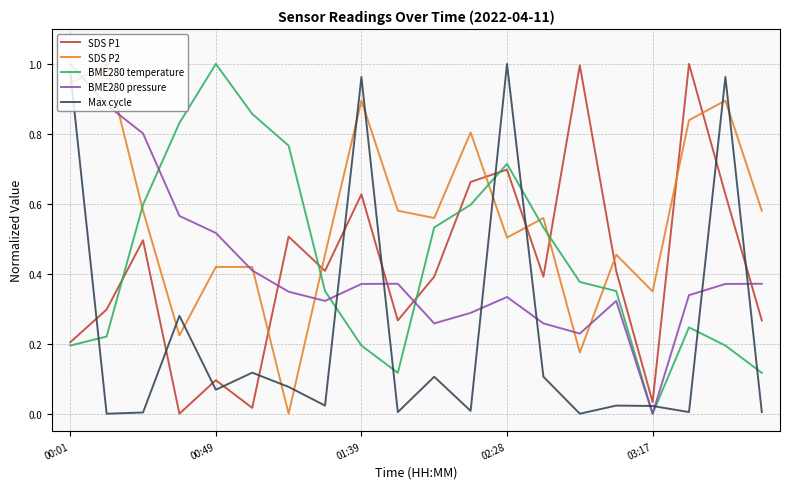

Which series has the largest total across all categories?

SDS P2